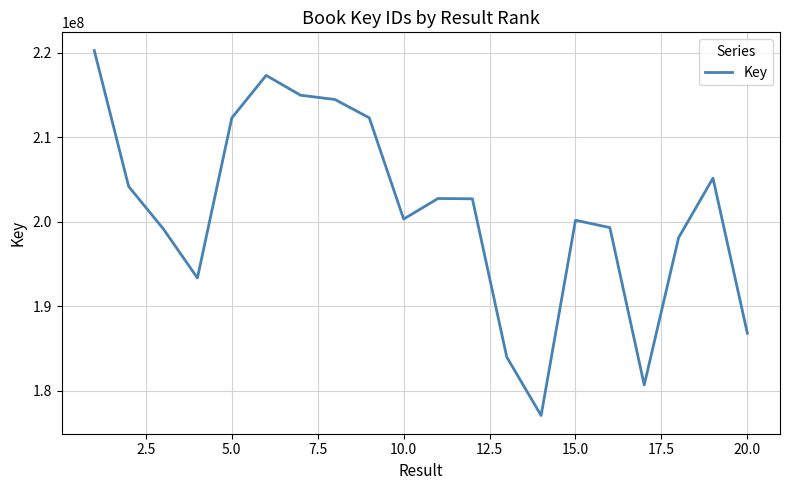

How many lines are shown in the chart?

1